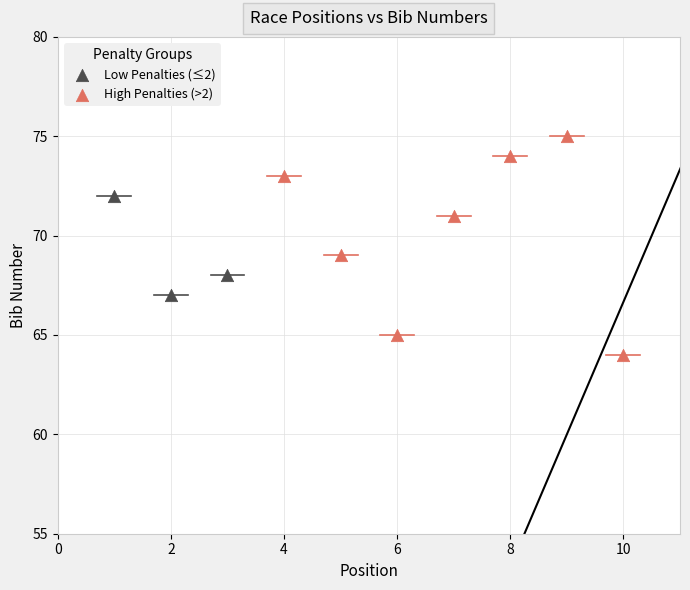

Which series has the widest spread of Y values?

High Penalties (>2)